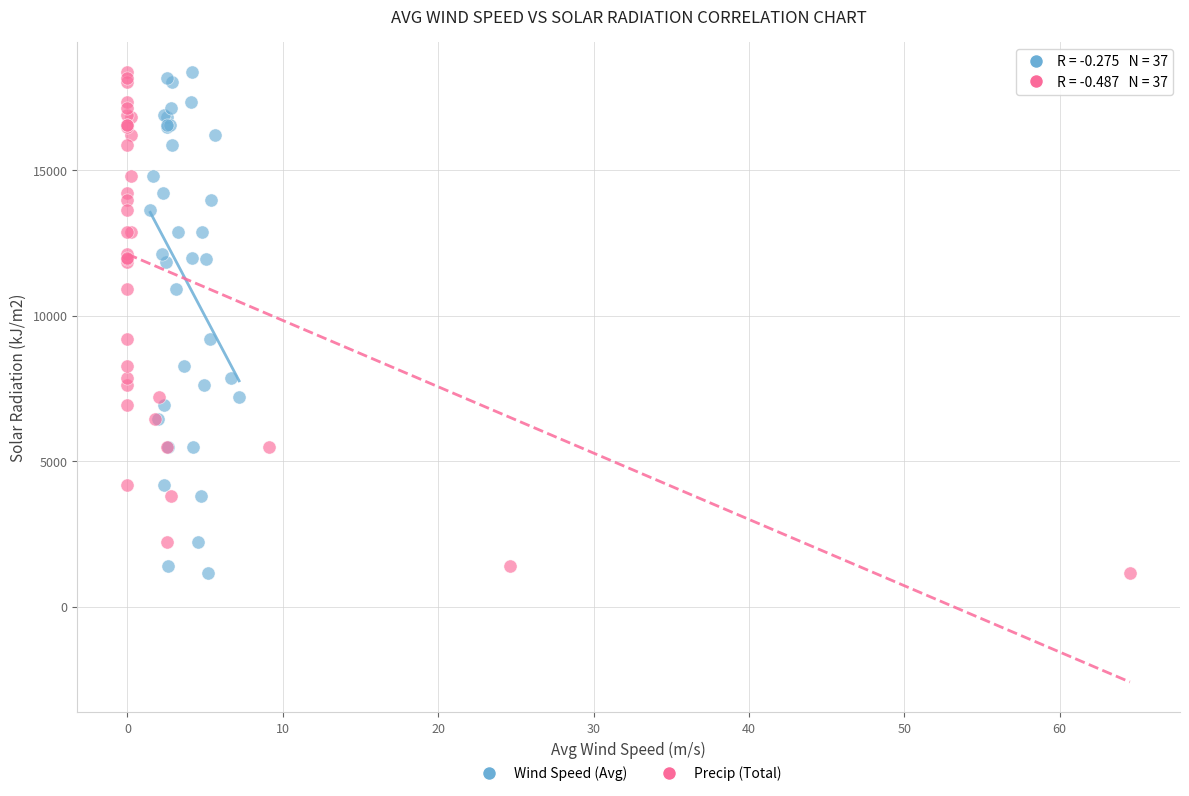

What are all the series names shown in the legend?

Wind Speed (Avg), Precip (Total)